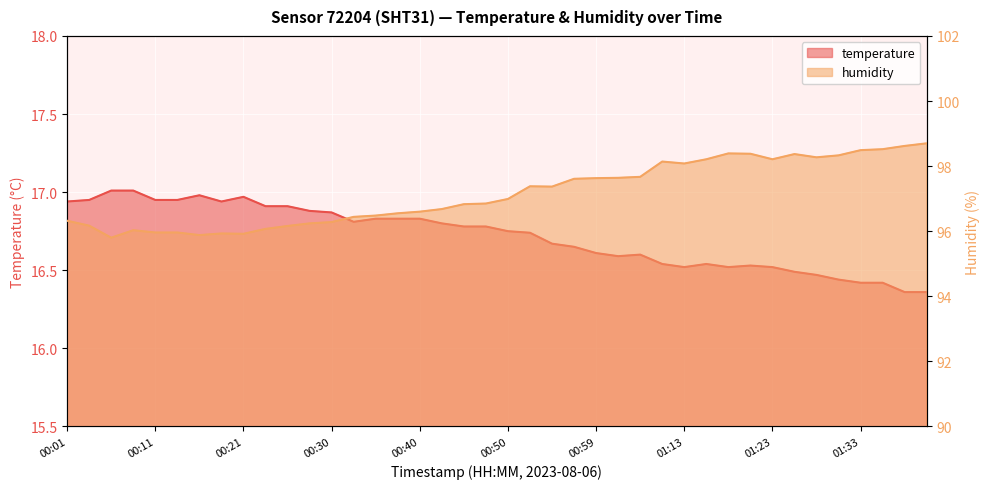

Reading left to right, transcribe all the data shown in this chart.

temperature: 16.9	16.9	17.0	17.0	16.9	16.9	17.0	16.9	17.0	16.9	16.9	16.9	16.9	16.8	16.8	16.8	16.8	16.8	16.8	16.8	16.8	16.7	16.7	16.6	16.6	16.6	16.6	16.5	16.5	16.5	16.5	16.5	16.5	16.5	16.5	16.4	16.4	16.4	16.4	16.4
humidity: 96.3	96.2	95.8	96.0	96.0	96.0	95.9	95.9	95.9	96.1	96.2	96.2	96.3	96.4	96.5	96.5	96.6	96.7	96.8	96.8	97.0	97.4	97.4	97.6	97.6	97.6	97.7	98.1	98.1	98.2	98.4	98.4	98.2	98.4	98.3	98.3	98.5	98.5	98.6	98.7